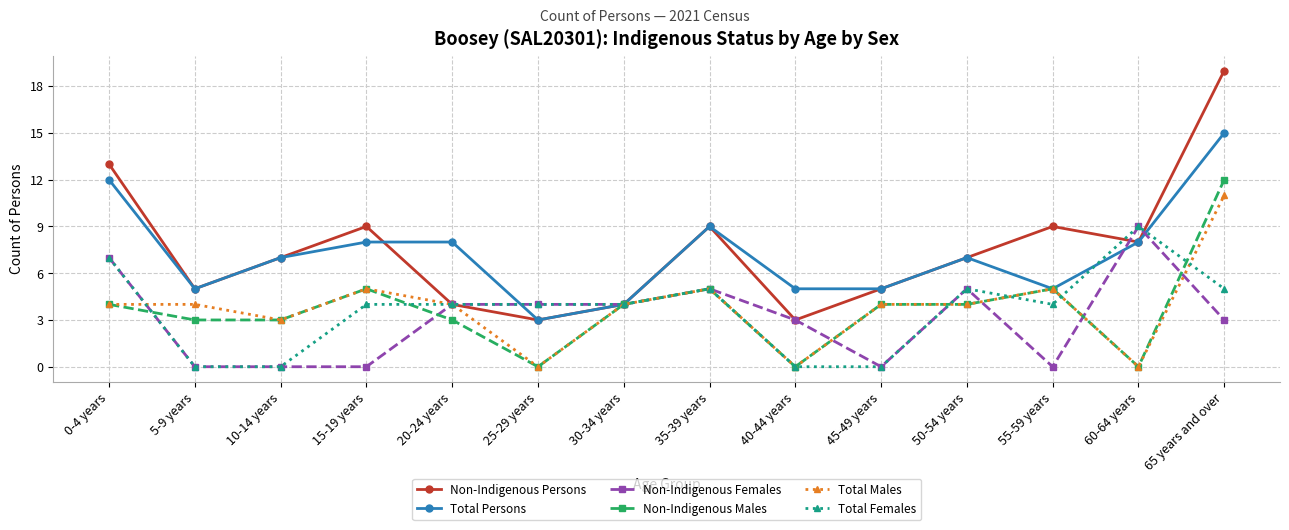

At which label does Total Persons first exceed 7?

0-4 years